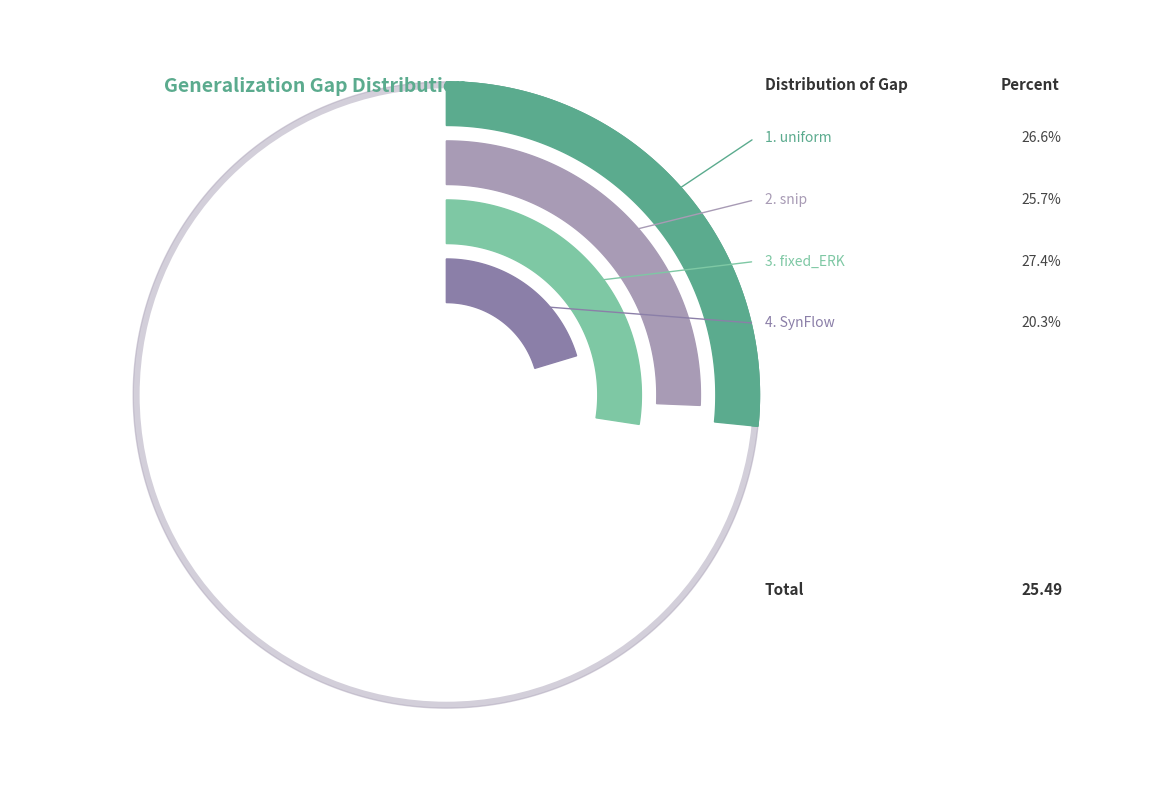

The SynFlow slice represents 27% of the pie. True or false?

False